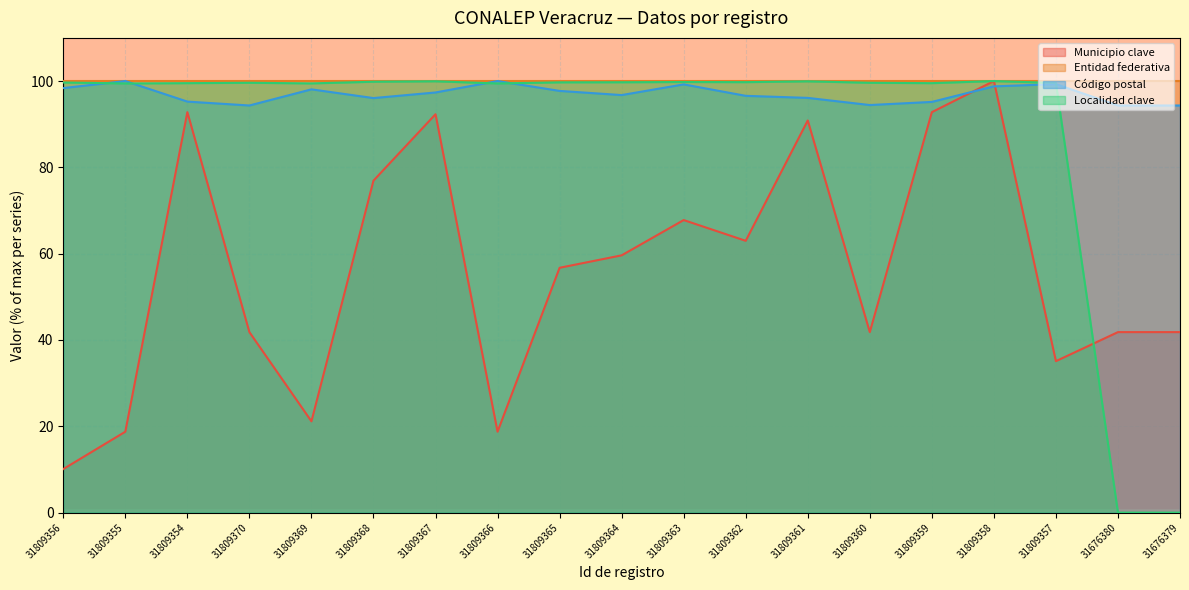

Between which two adjacent categories do Municipio clave and Código postal first intersect?

31809359 and 31809358